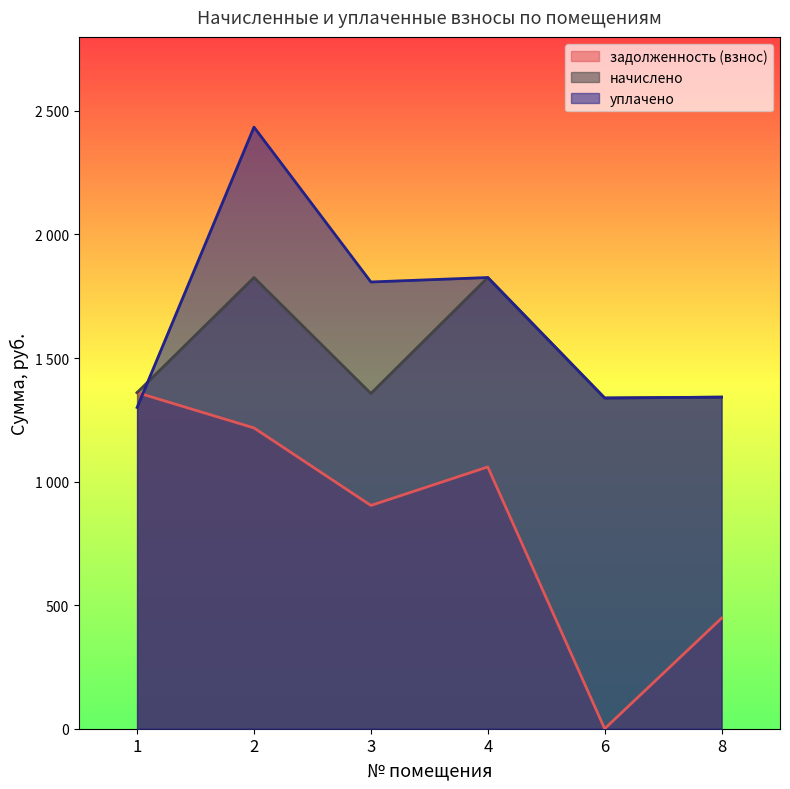

Which series has the widest spread of values?

задолженность (взнос)